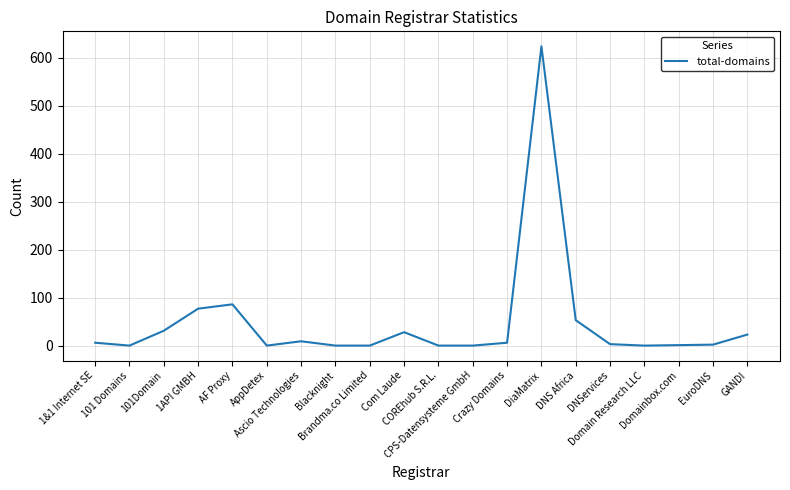

True or false: the data shows 77 at 1API GMBH.

True